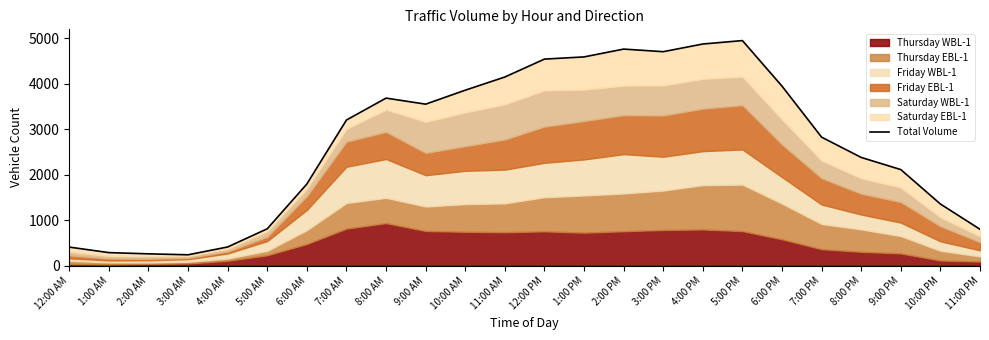

How many lines are shown in the chart?

1